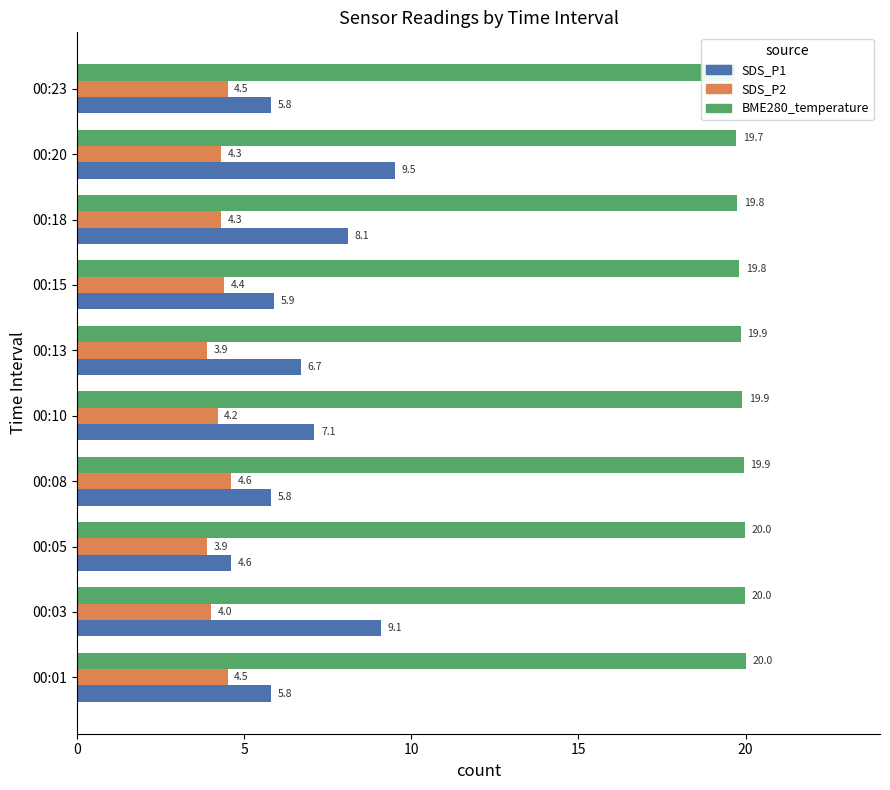

Between 00:13 and 00:23, which series saw the biggest shift?

SDS_P1